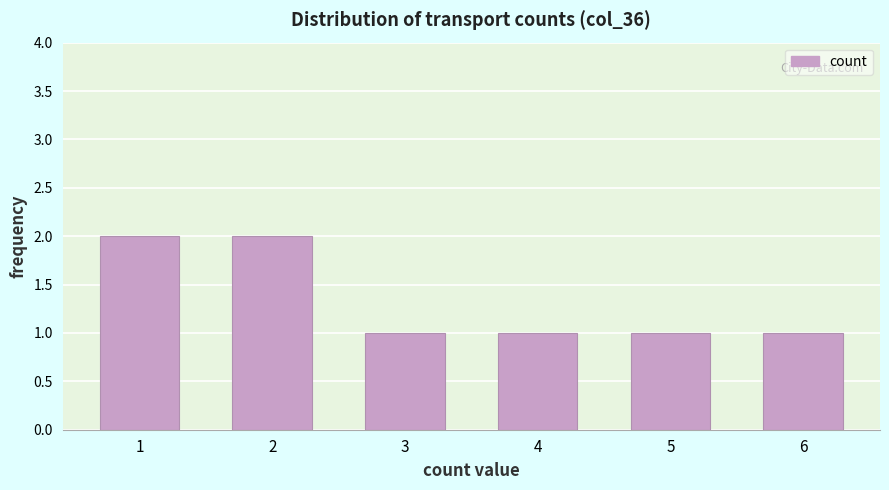

Reading left to right, extract all data points from this chart.

1=2	2=2	3=1	4=1	5=1	6=1